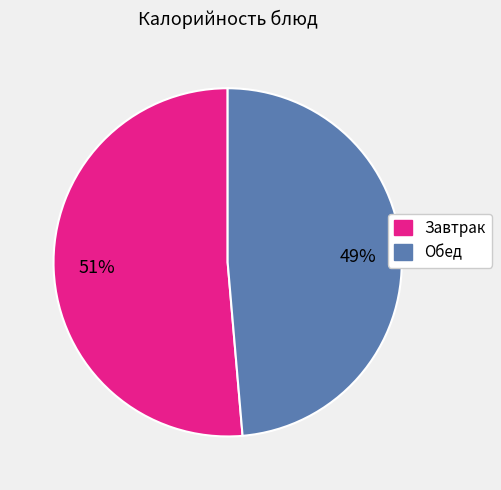

To the nearest percent, what is the average slice percentage?

50%